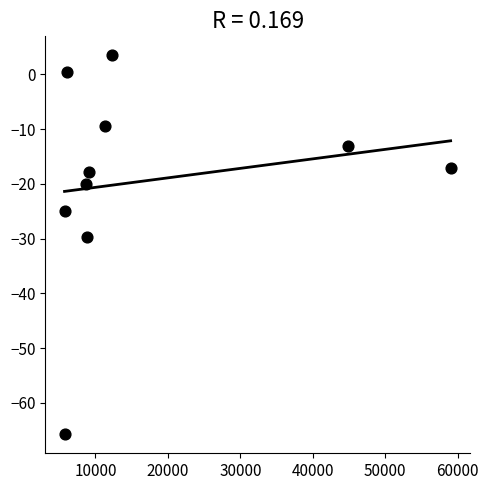

What Y value in the scatter plot is closest to -31?

-29.8